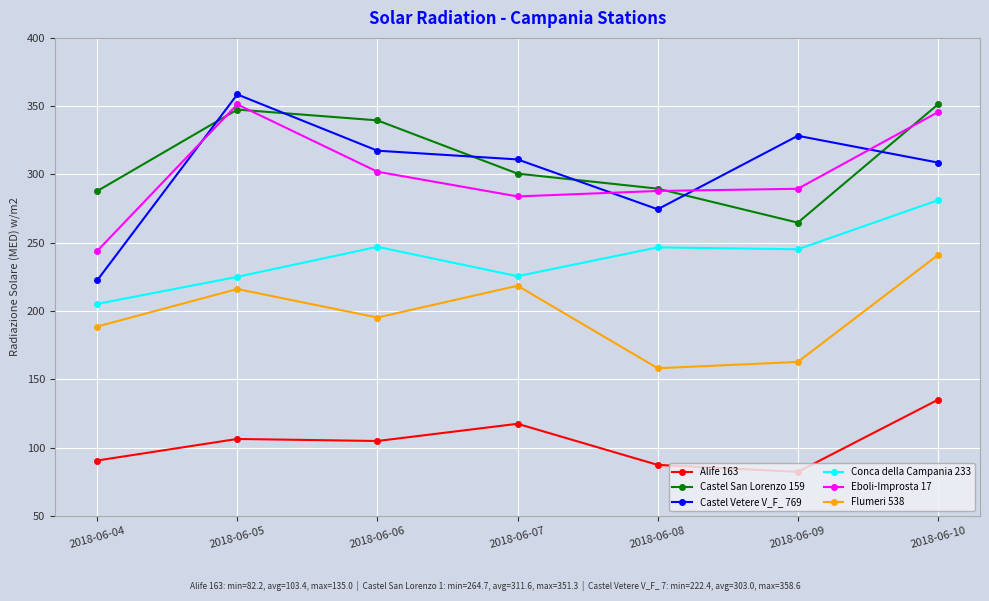

Which series has the largest total across all categories?

Castel San Lorenzo 159